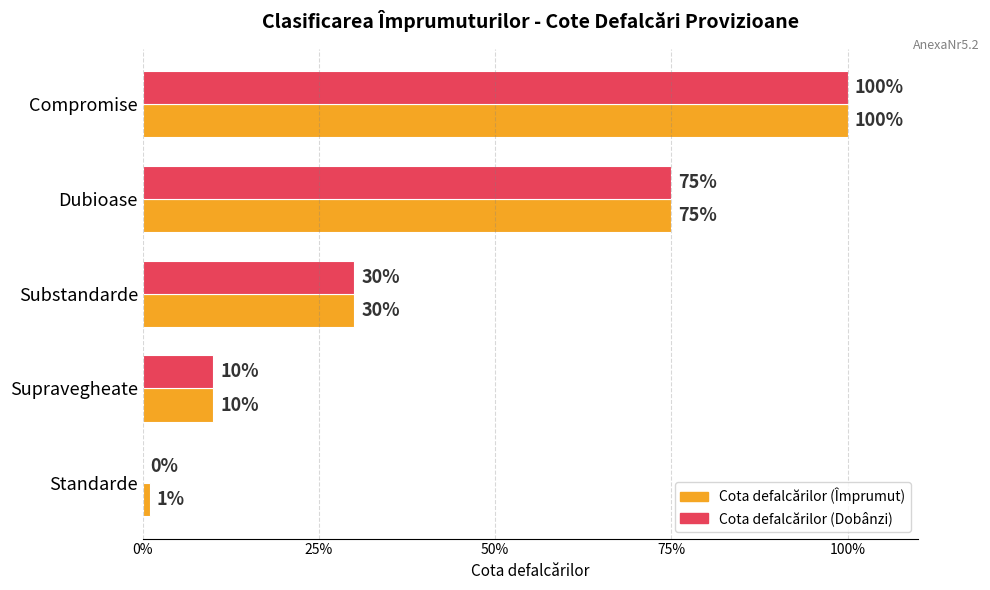

Which series has the largest total across all categories?

Cota defalcărilor (Împrumut)